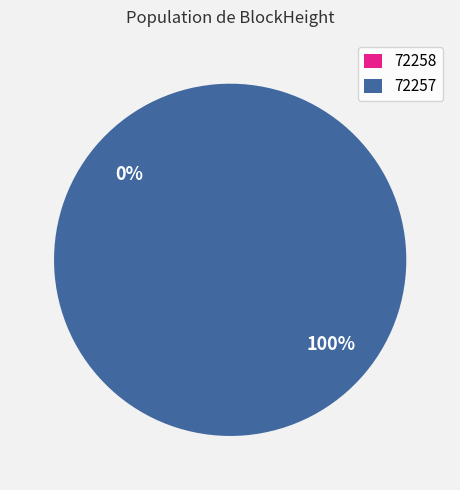

How many slices are in this pie chart?

2